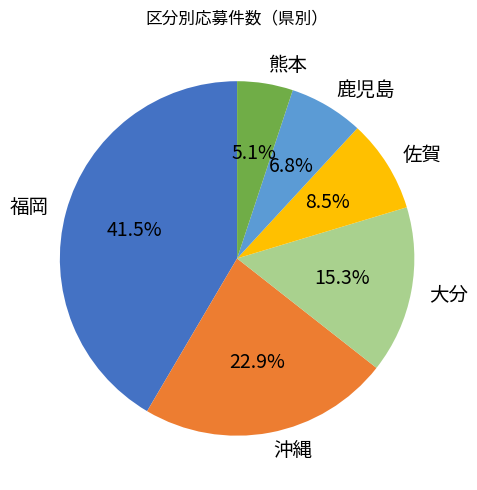

Is there any slice that represents more than half of the pie?

No